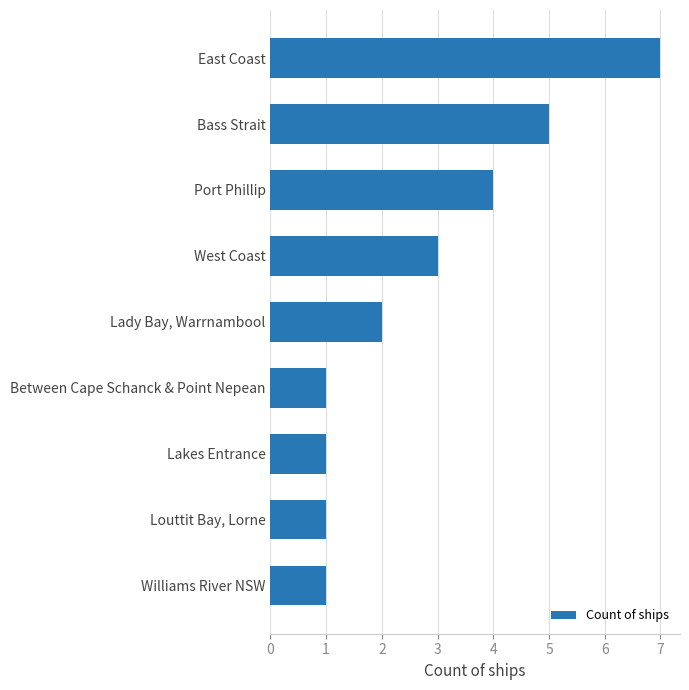

What is the difference between the maximum and minimum values?

6